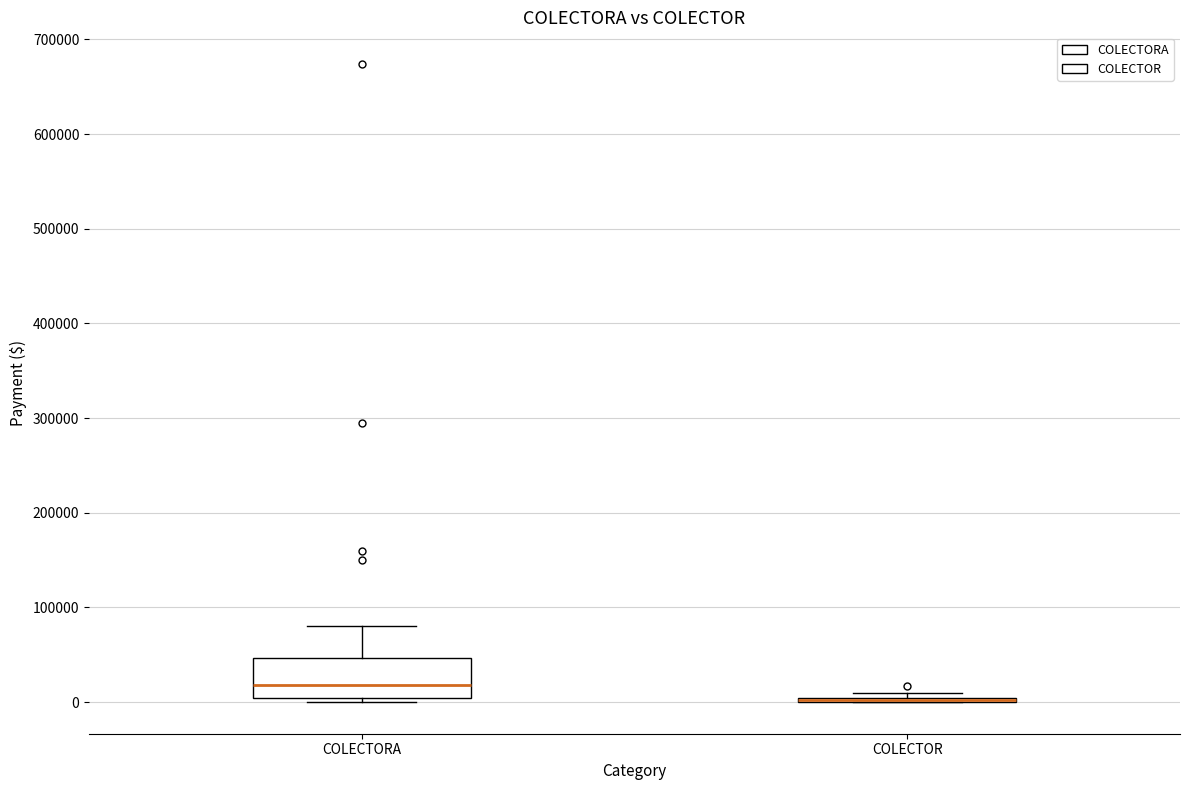

Where is the upper edge of the box for COLECTORA on the y-axis? The values are not printed on the chart, so give them approximately, as read against the axis.

50000